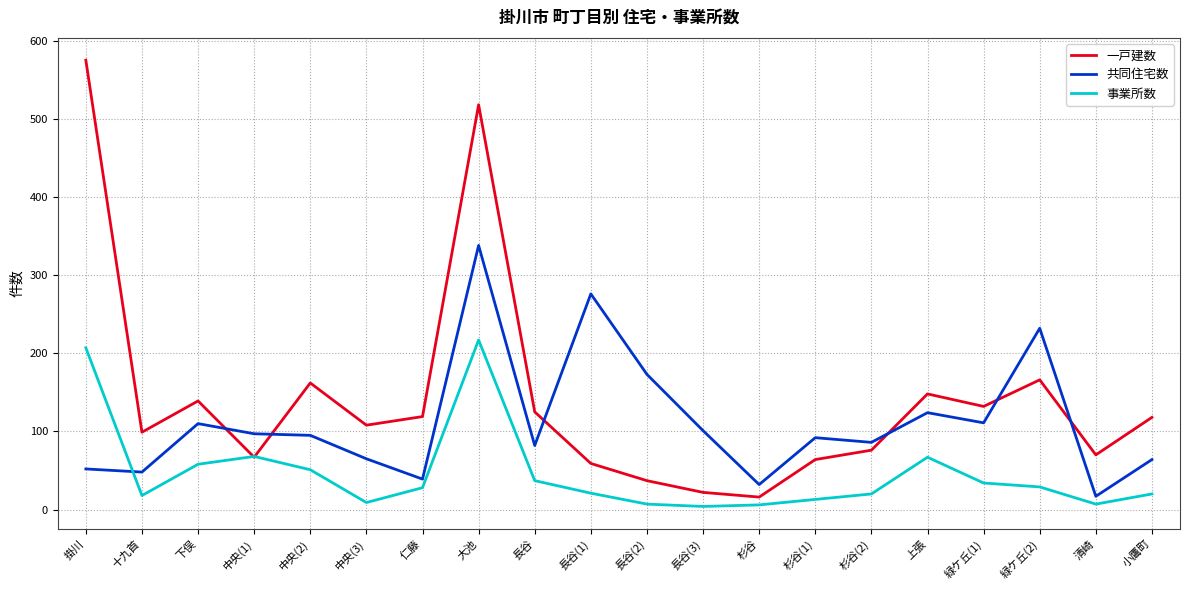

What are all the series names shown in the legend?

一戸建数, 共同住宅数, 事業所数